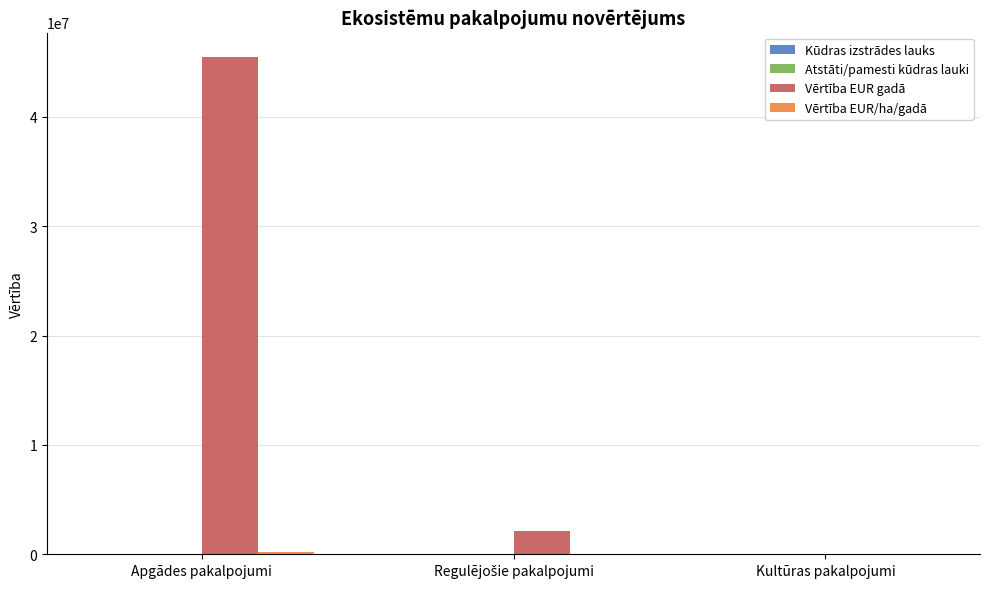

True or false: Vērtība EUR gadā has a value of 45441989.0 at Apgādes pakalpojumi.

True